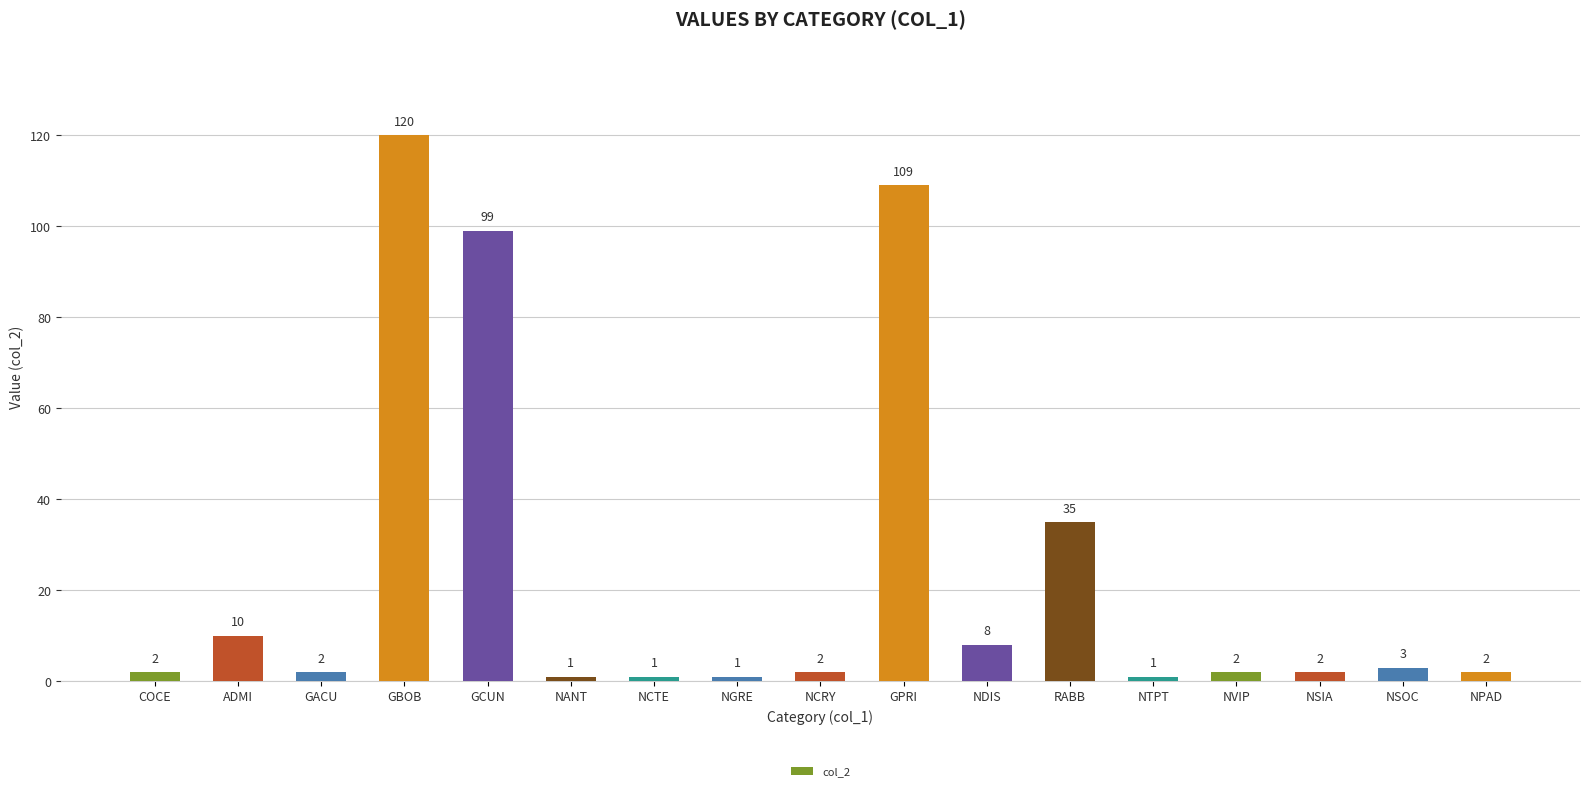

Does the chart contain any negative values?

No